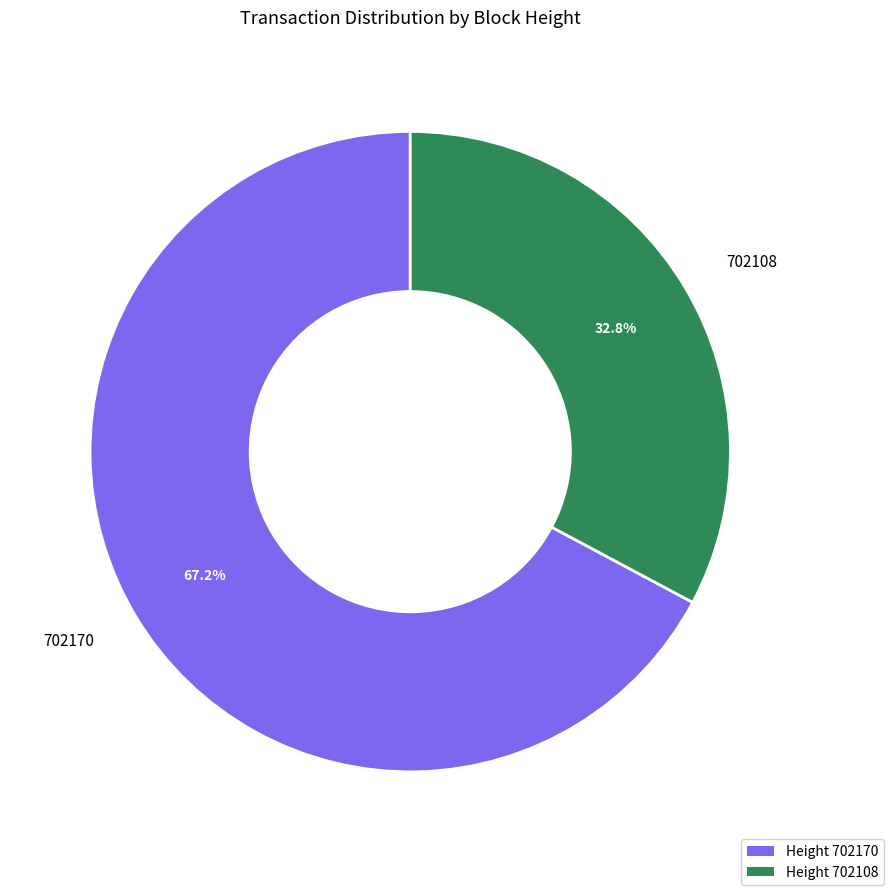

What is the ratio of the value at 702108 to the value at 702170?

0.5